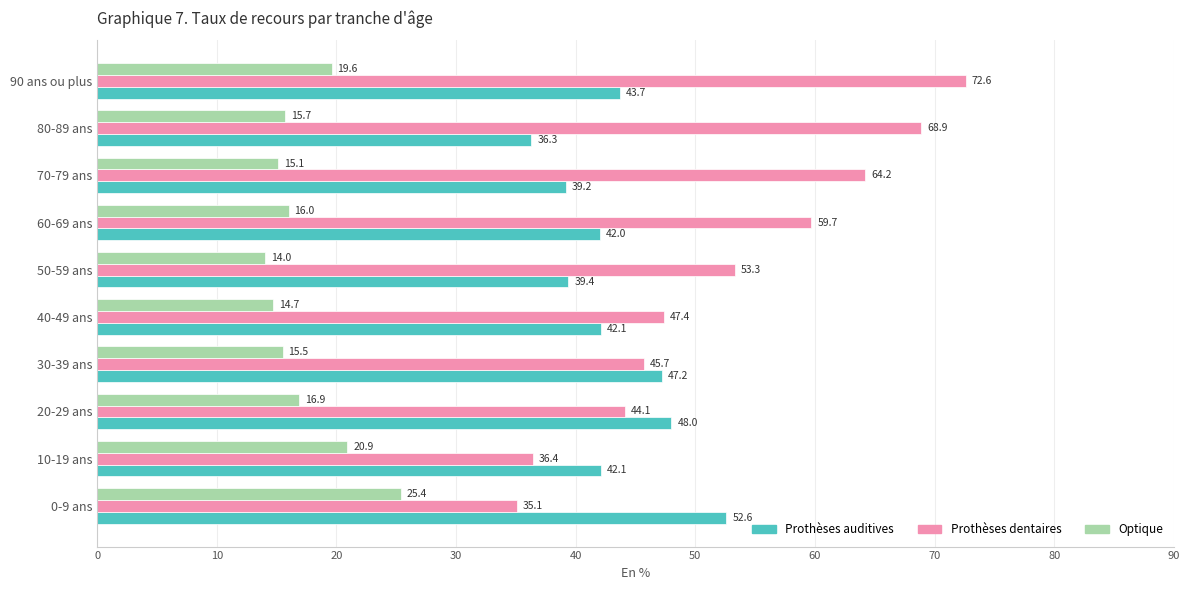

At which label is Optique closest to 19?

90 ans ou plus